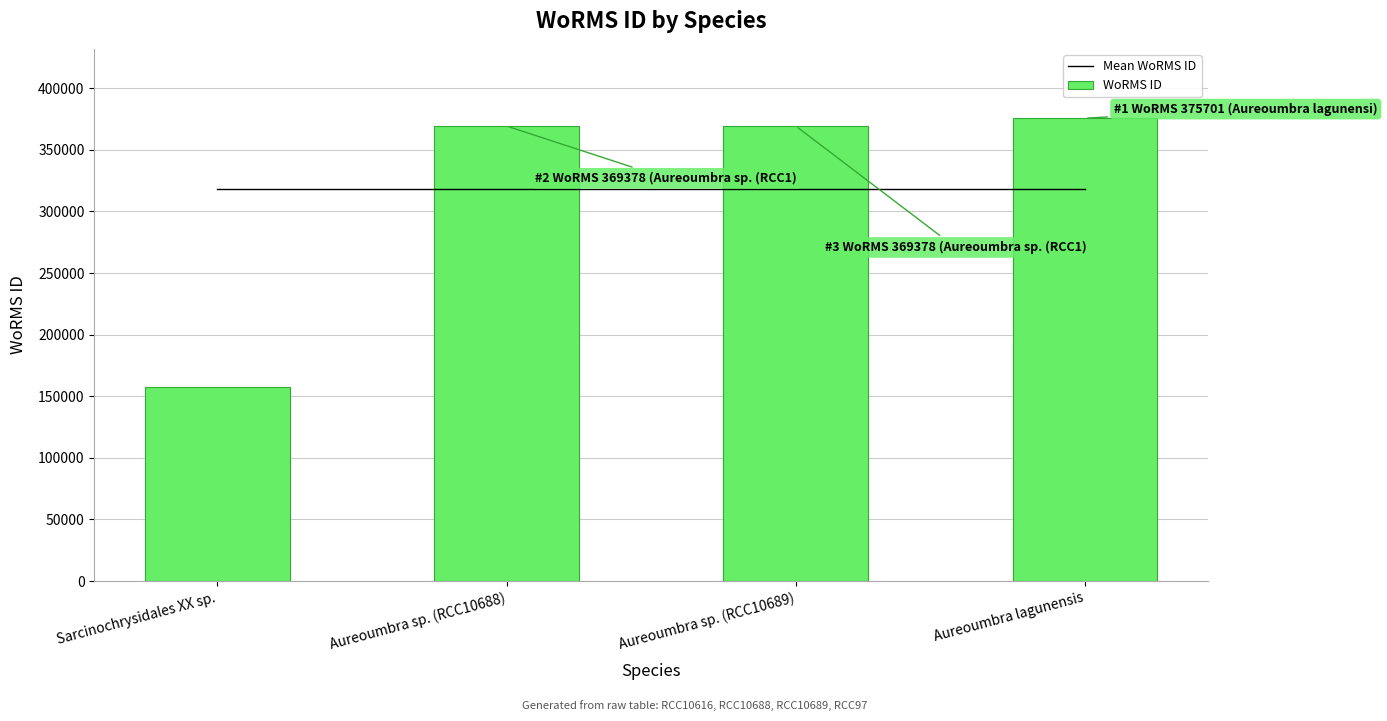

What is the difference between the maximum and minimum values in the WoRMS ID series?

218235